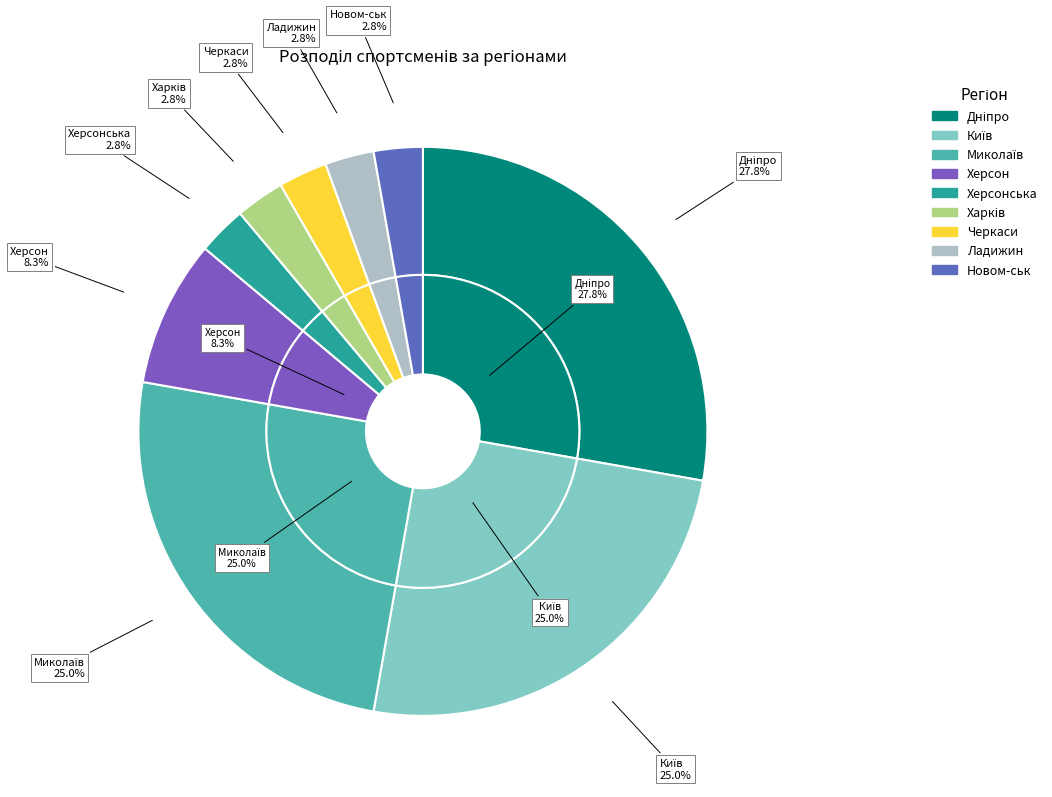

Which has a higher value, Дніпро or Херсонська?

Дніпро